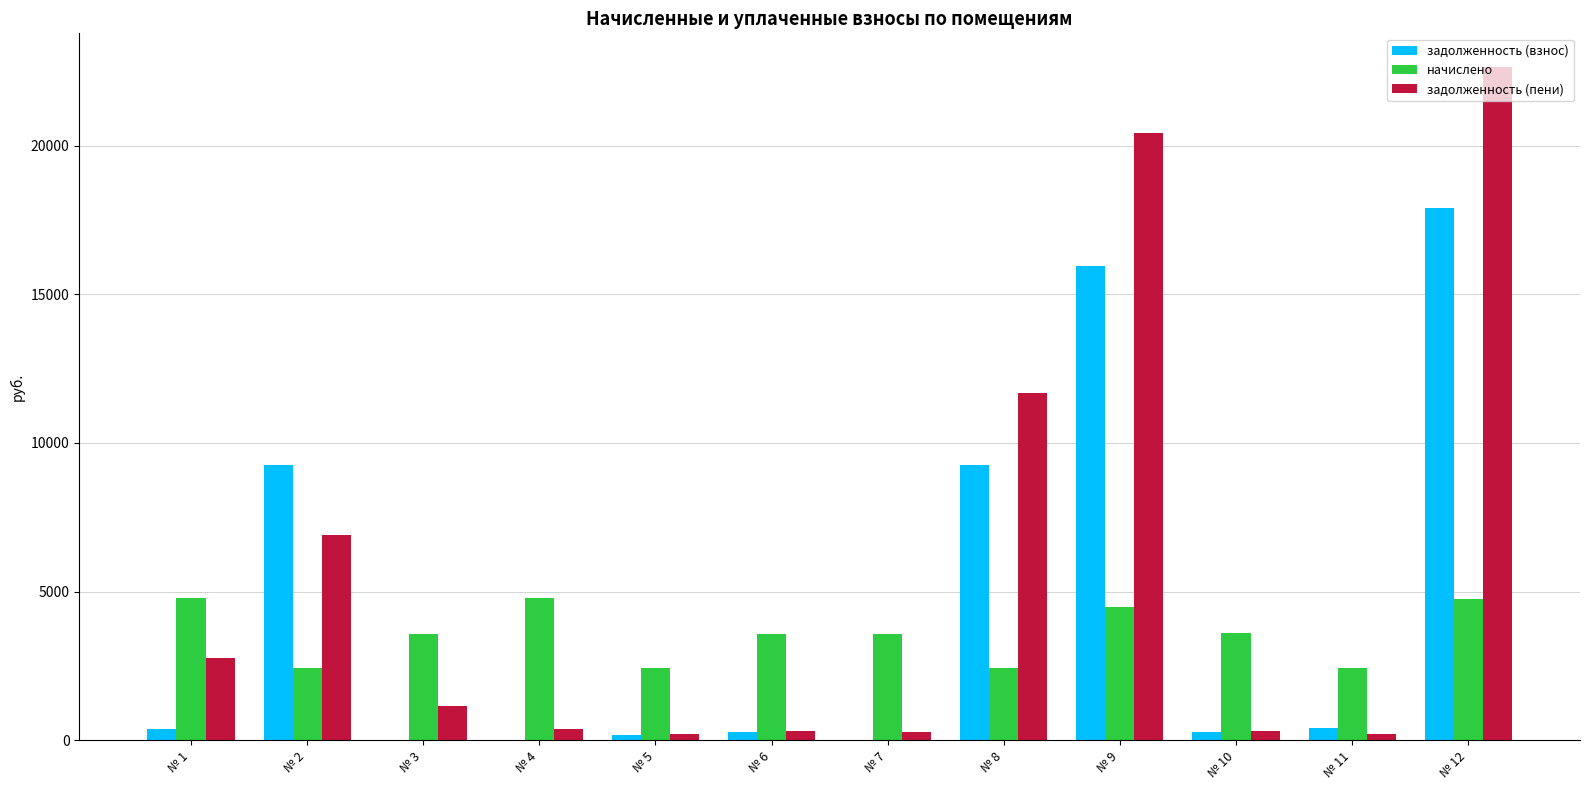

At which category is the sum across all series the highest?

№ 12